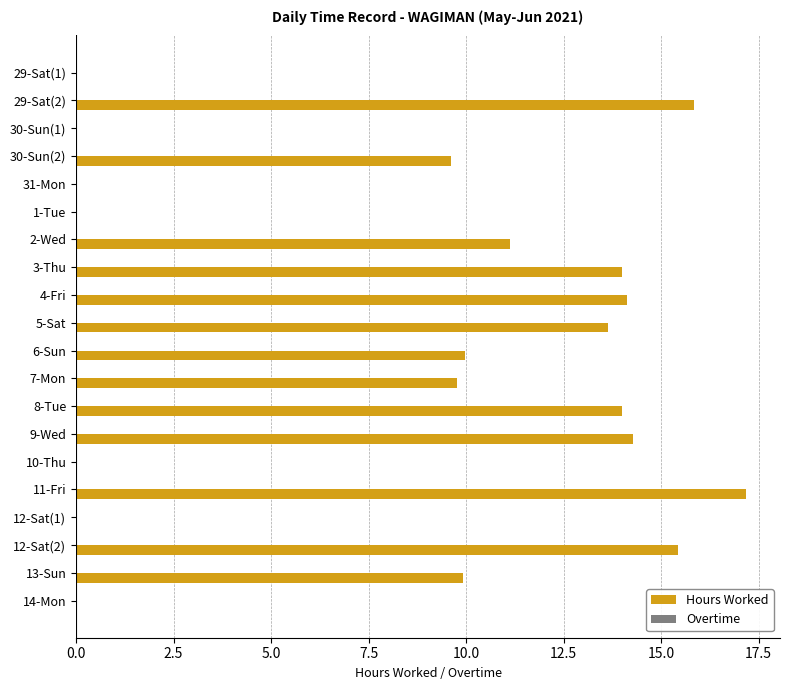

Count the number of categories in the chart.

20